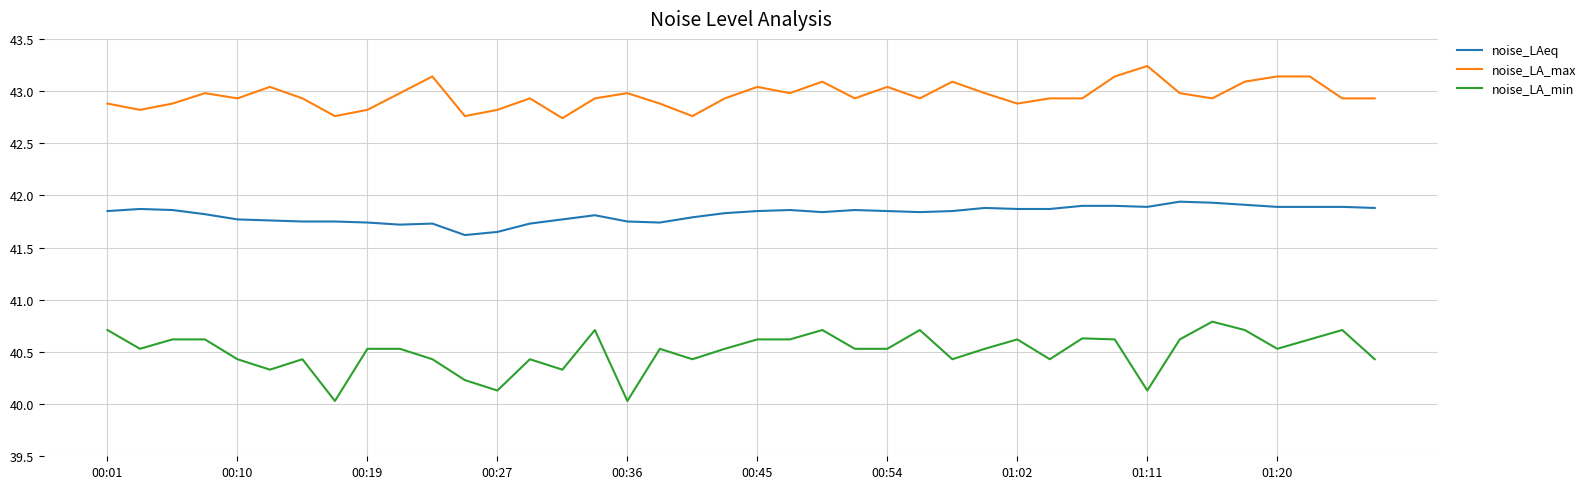

What is the difference between the maximum and minimum values in the noise_LAeq series?

0.3